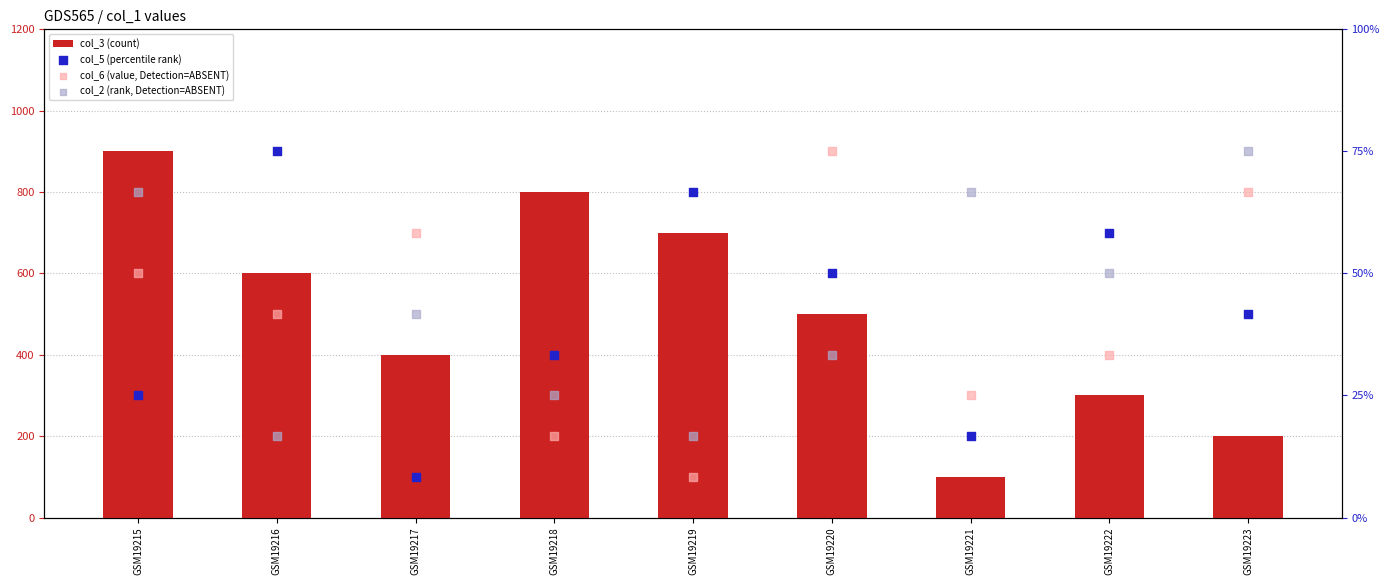

At how many categories does at least one series exceed 7?

7